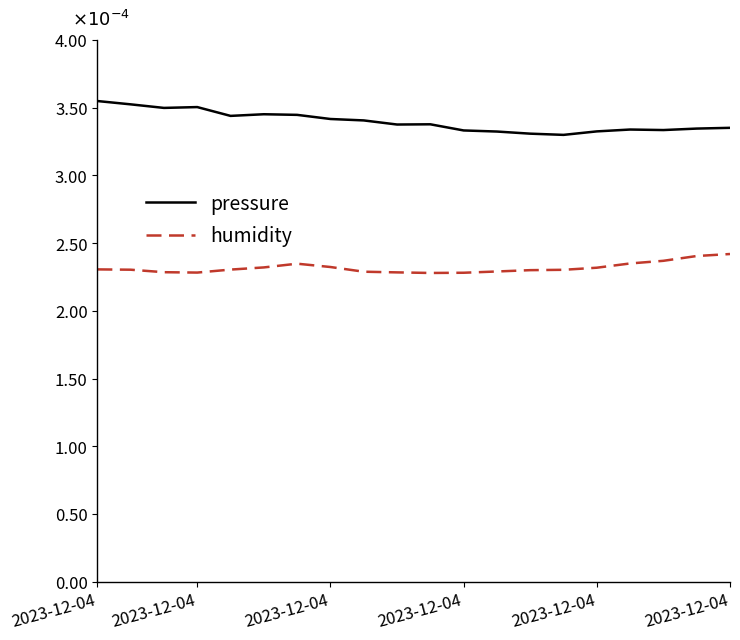

What are all the series names shown in the legend?

pressure, humidity